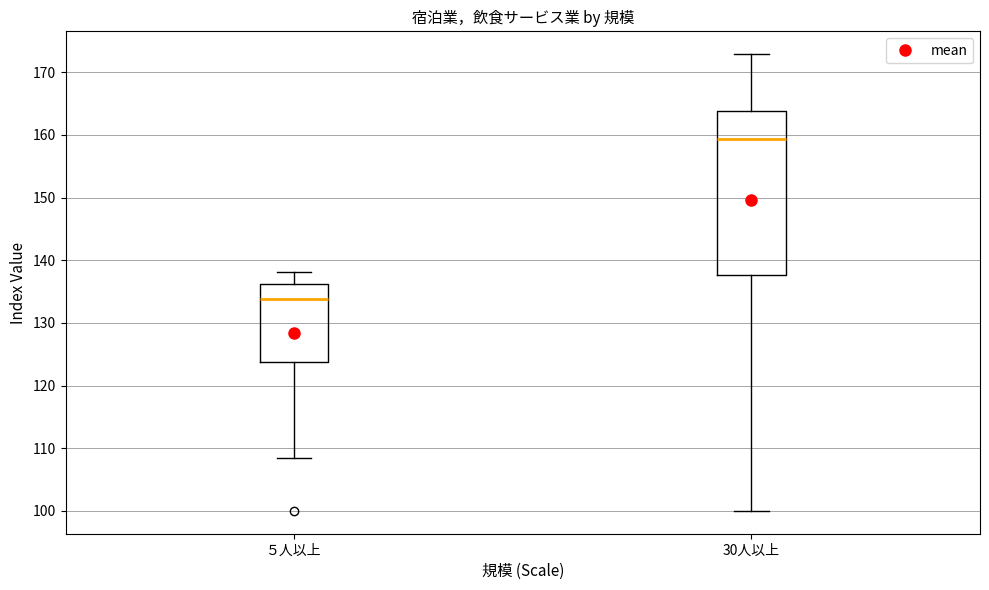

Where does the lower whisker of the box for ５人以上 end on the y-axis? The values are not printed on the chart, so give them approximately, as read against the axis.

108